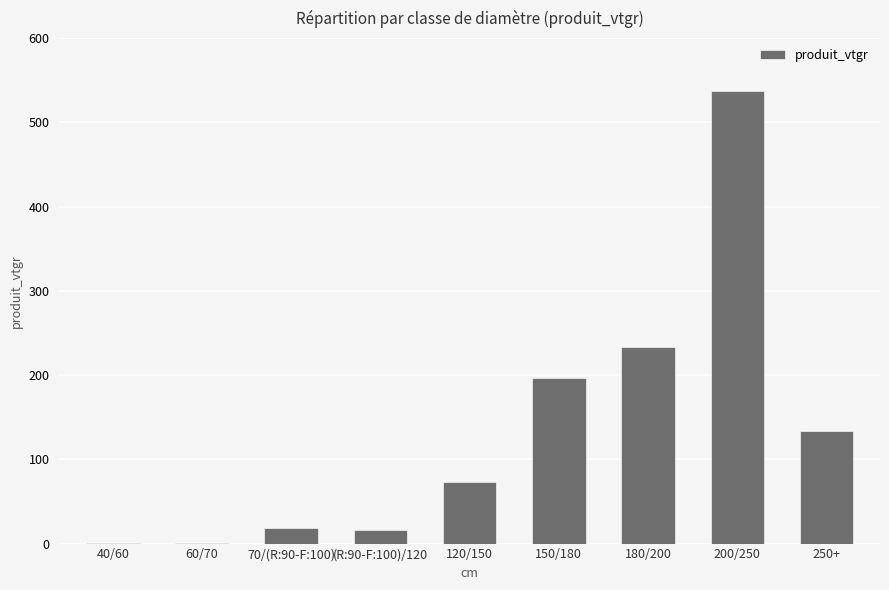

True or false: the data shows 537.5 at 200/250.

True